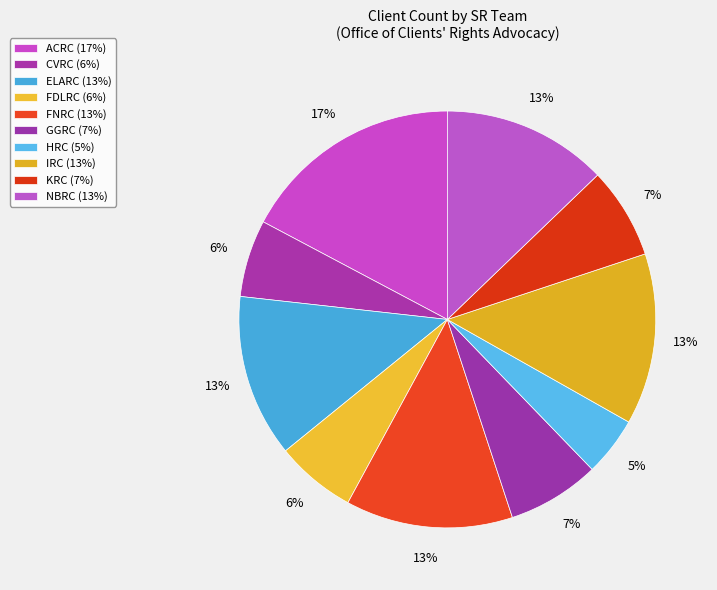

The CVRC slice represents 6% of the pie. True or false?

True